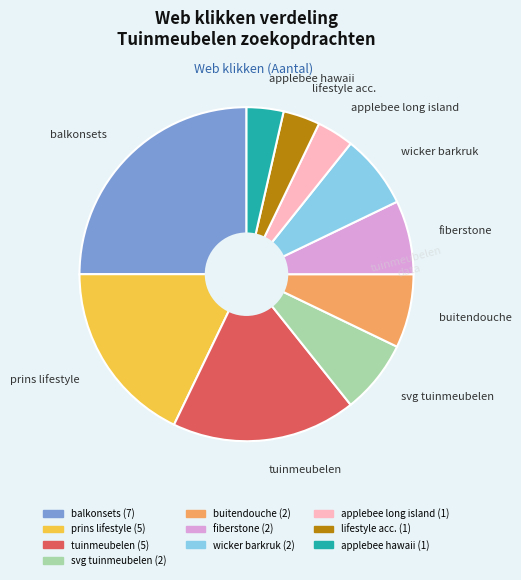

Is it true that applebee long island is 4% of the pie?

True